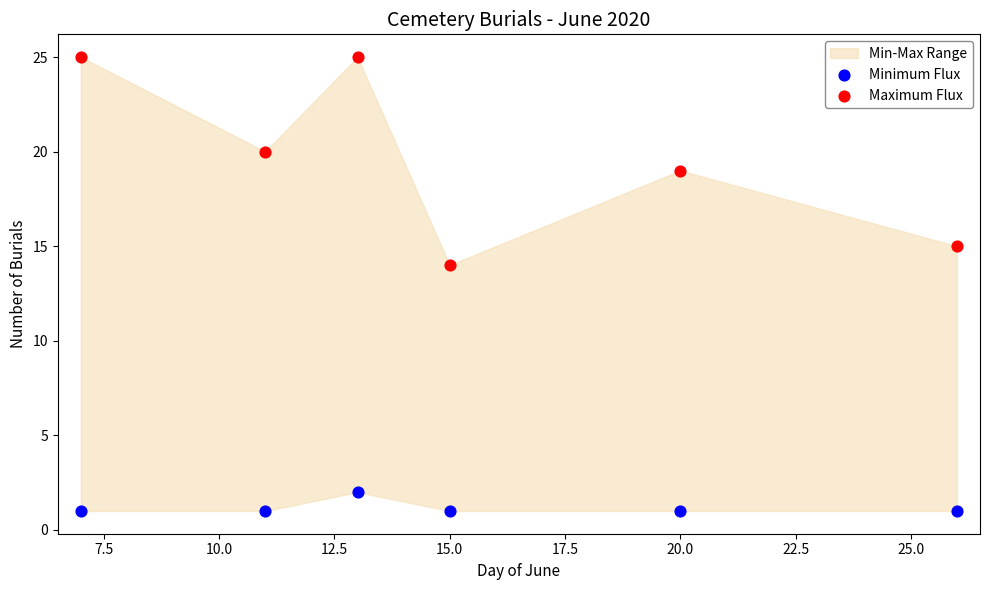

Across all series, what Y value is closest to 13?

14